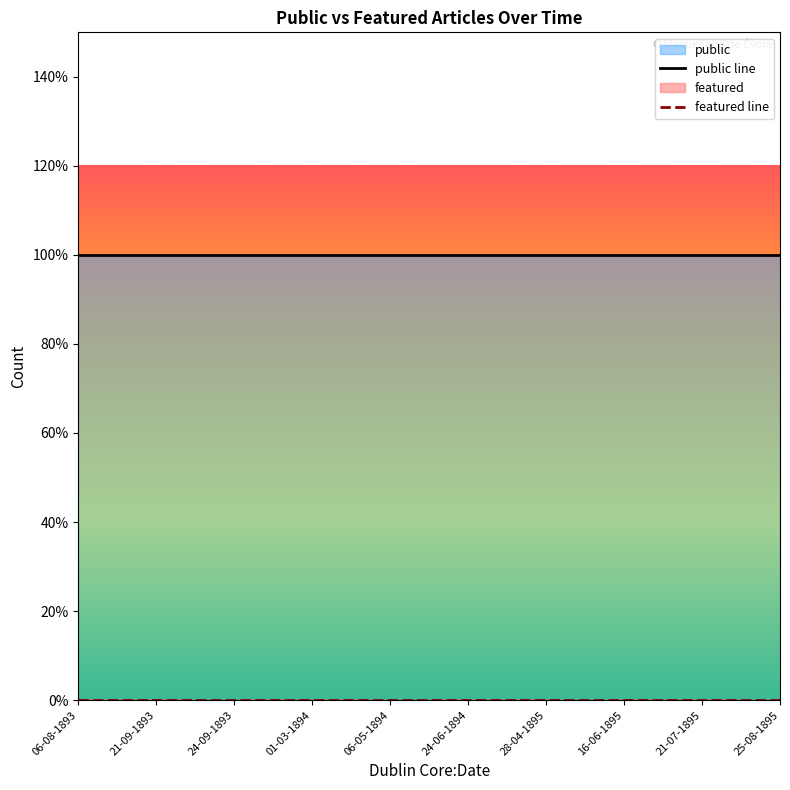

Which has a higher value, 06-05-1894 or 06-08-1893?

06-05-1894